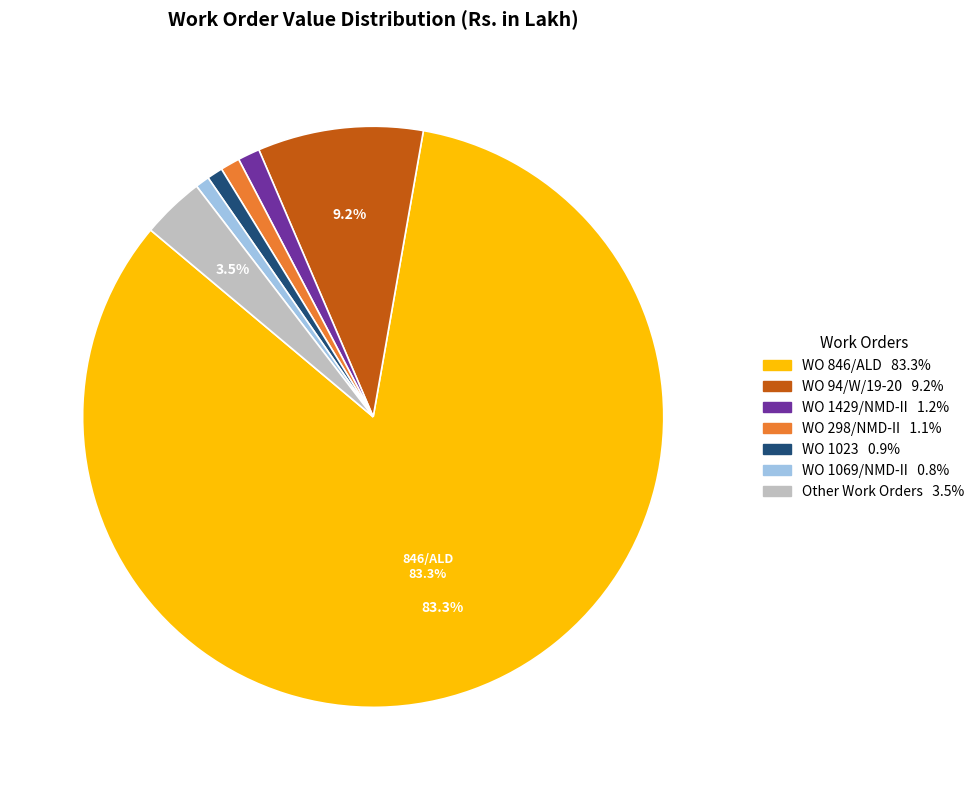

Does any single category account for the majority?

Yes